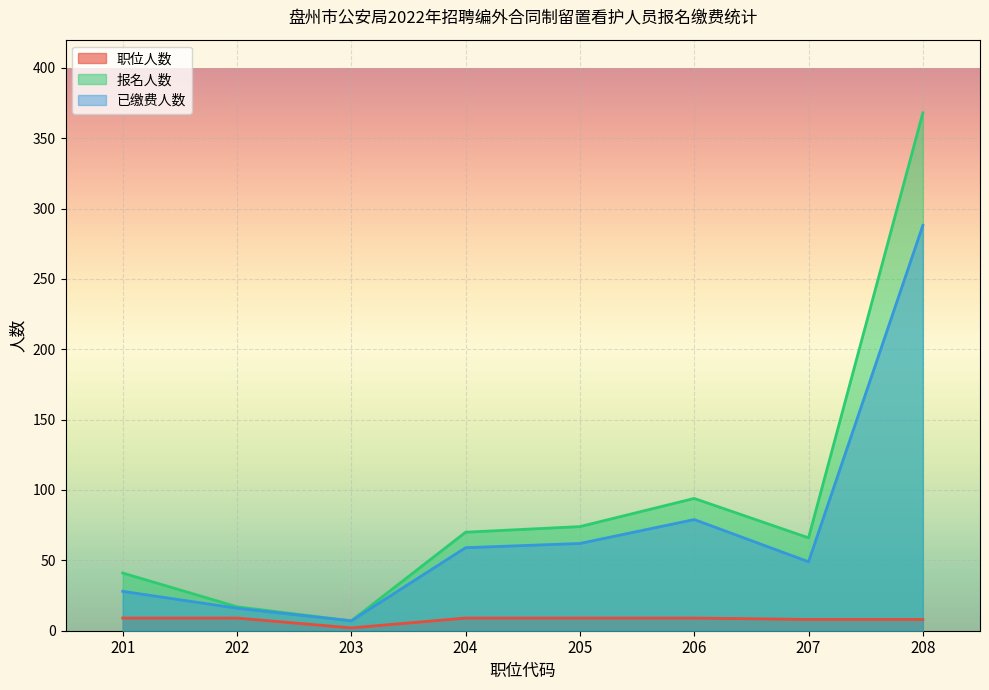

Between 205 and 206, which series saw the biggest shift?

报名人数